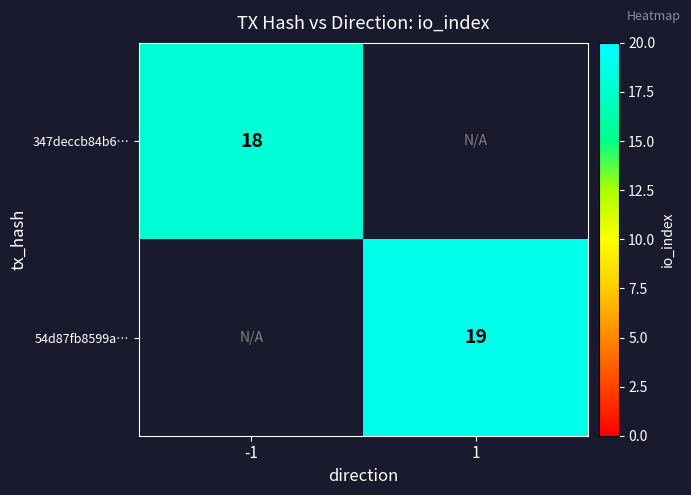

True or false: 54d87fb8599a… has a value of 19 at 1.

True